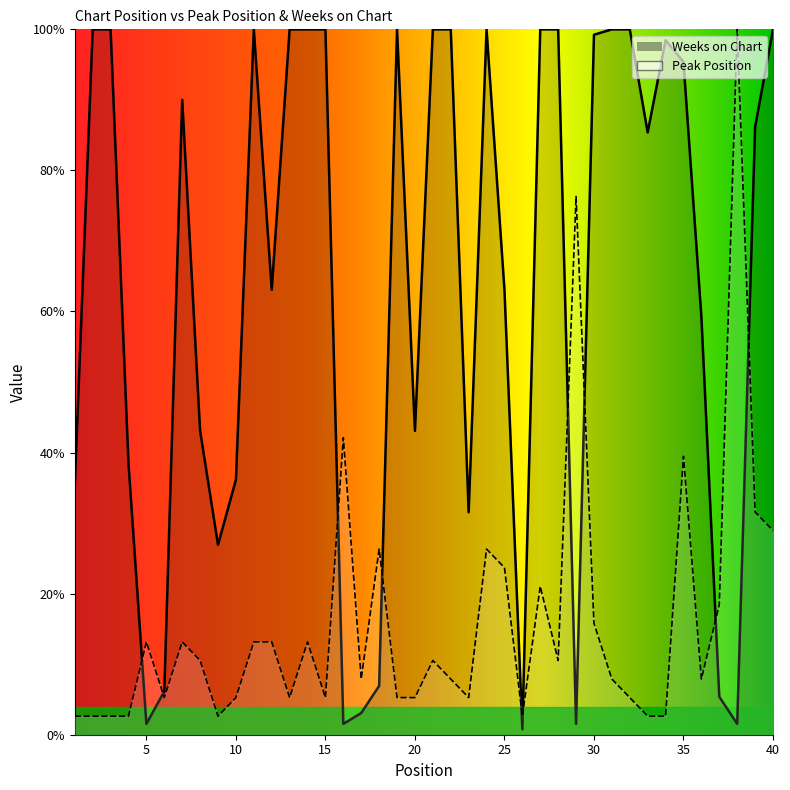

What is the average value of the Weeks on Chart series?

63.1